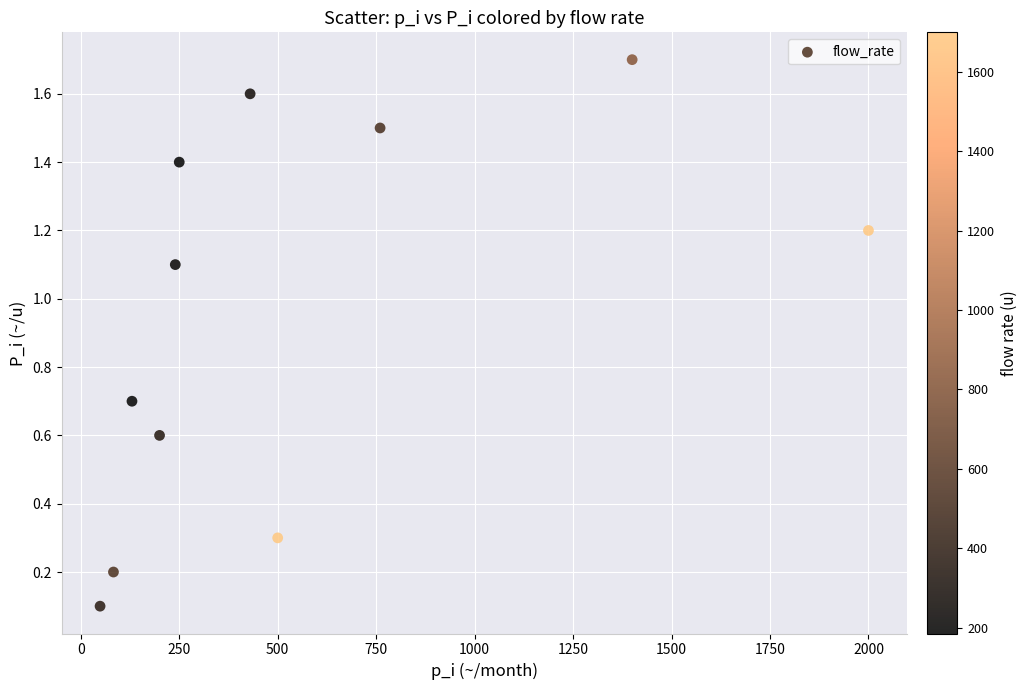

What is the average Y value?

0.9